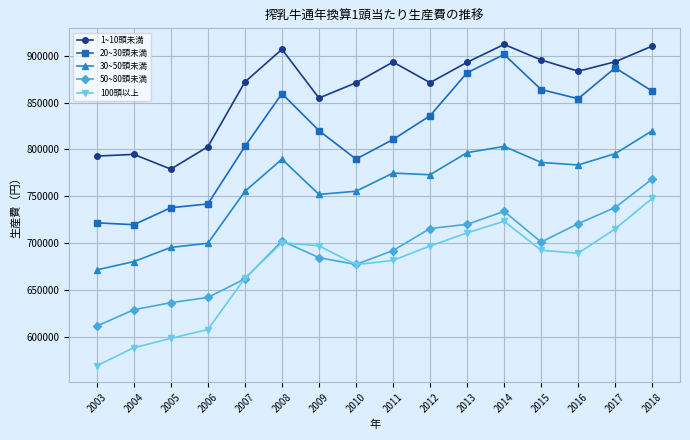

At which category is the sum across all series the highest?

2018